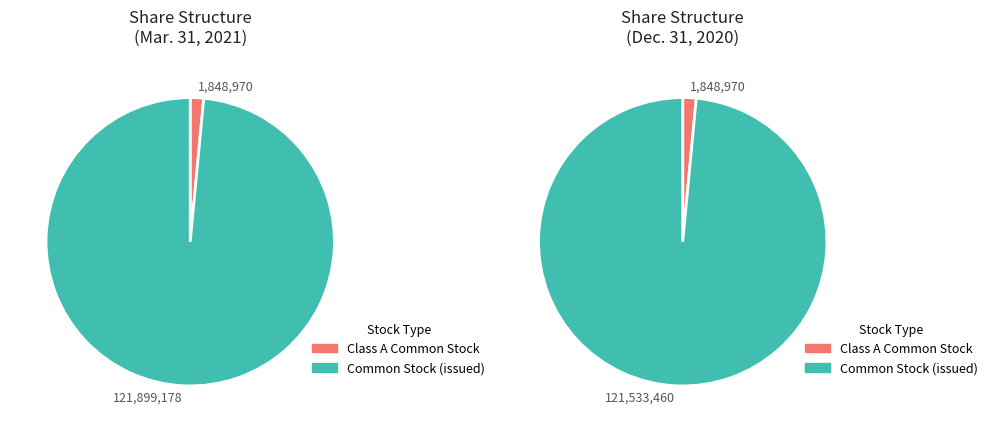

What is the largest slice in the pie chart?

Common Stock (issued)